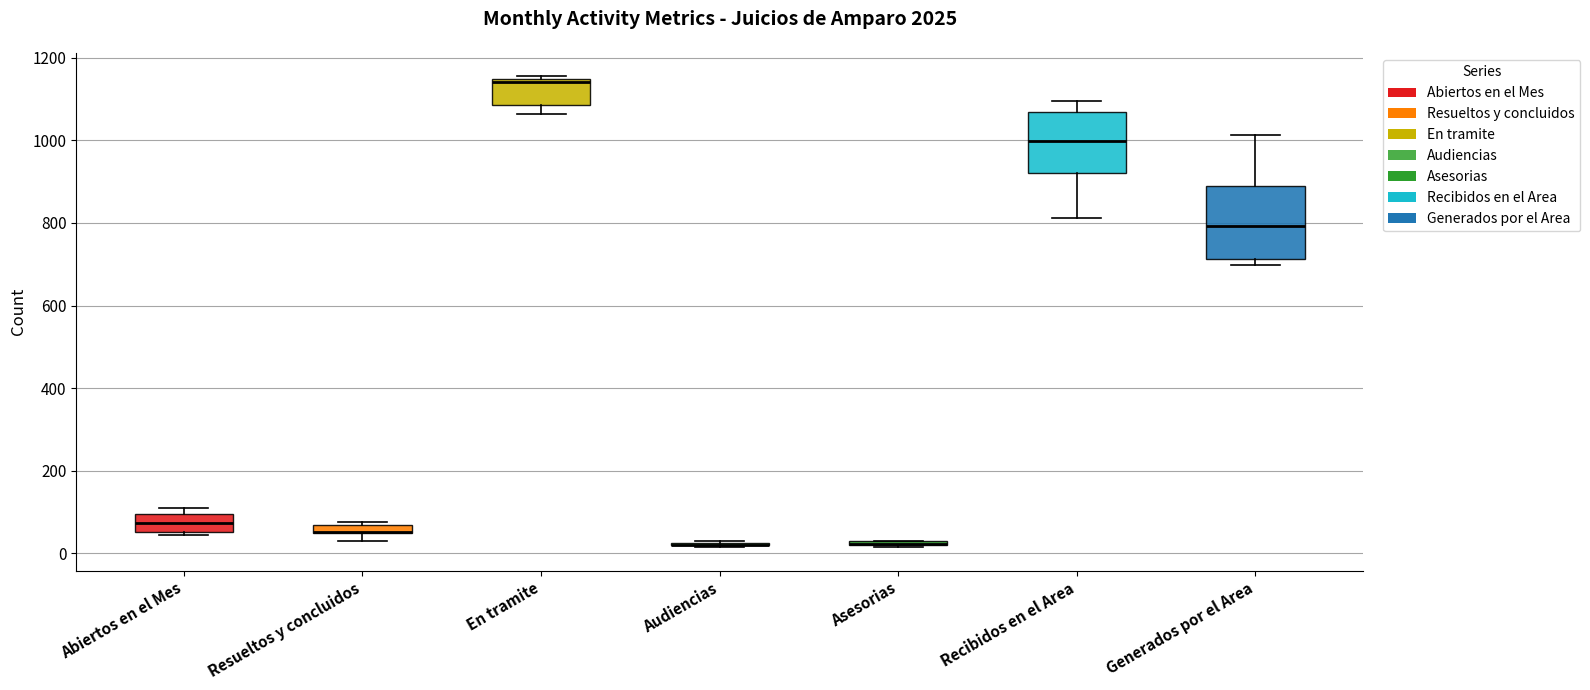

Which box is the tallest, from its lower edge to its upper edge?

Generados por el Area